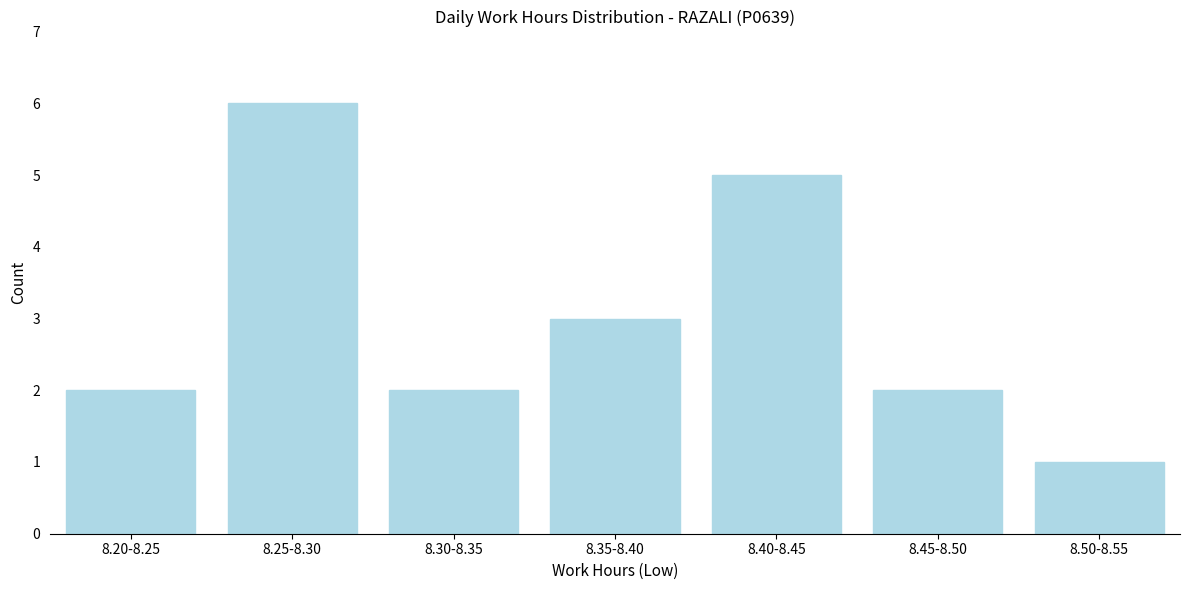

Reading left to right, transcribe all the data shown in this chart.

2	6	2	3	5	2	1